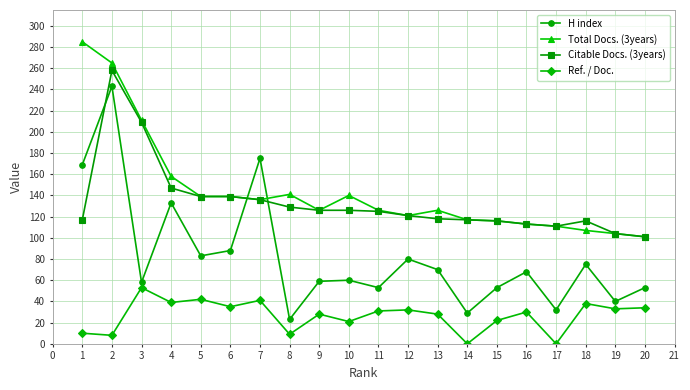

Which series has the widest spread of values?

H index